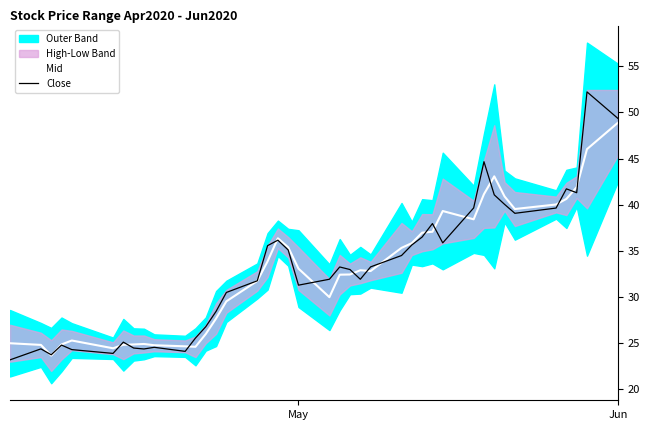

What is the minimum value for Mid?

23.7